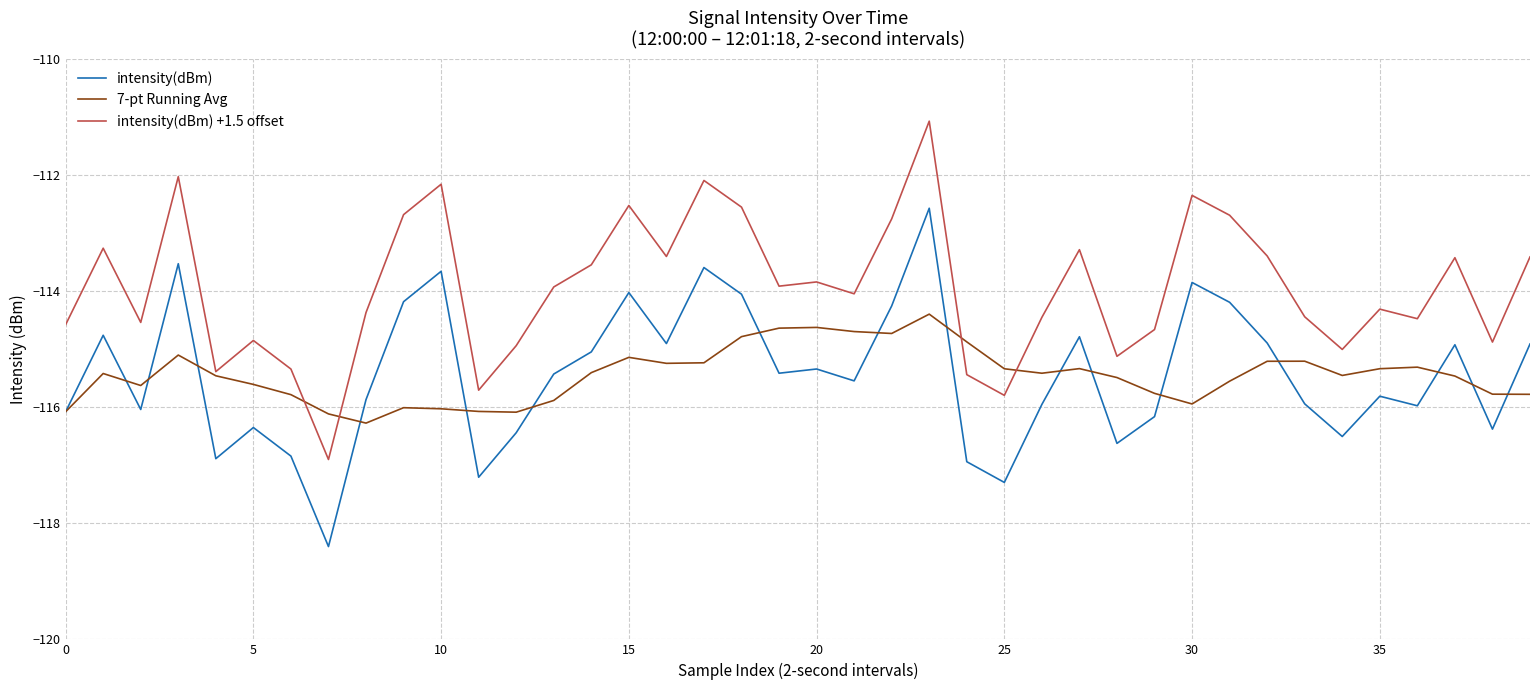

What is the difference between the second highest and minimum values in the intensity(dBm) series?

4.9